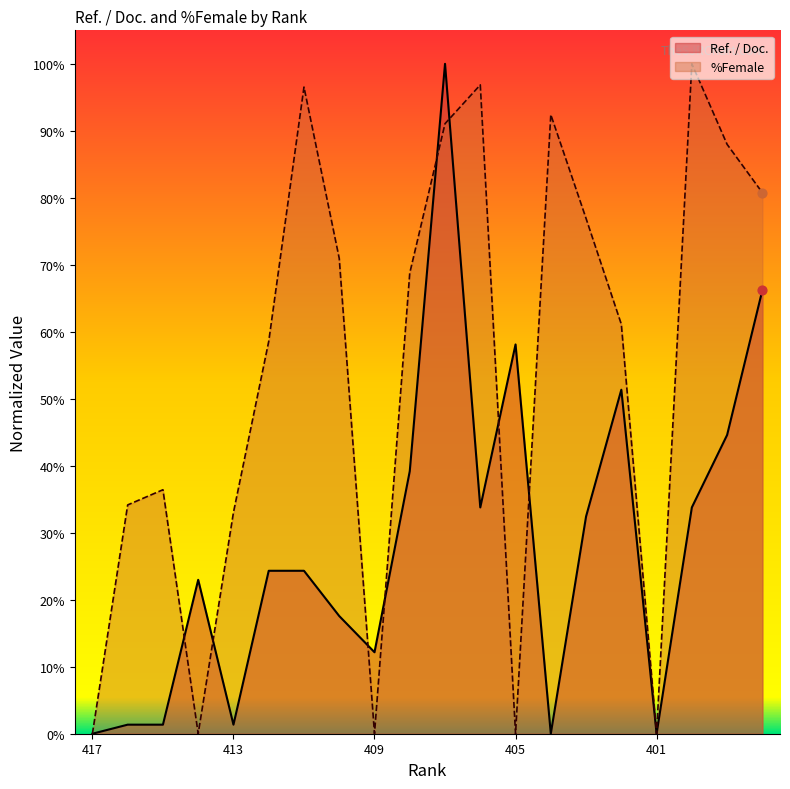

At which category is the sum across all series the highest?

407